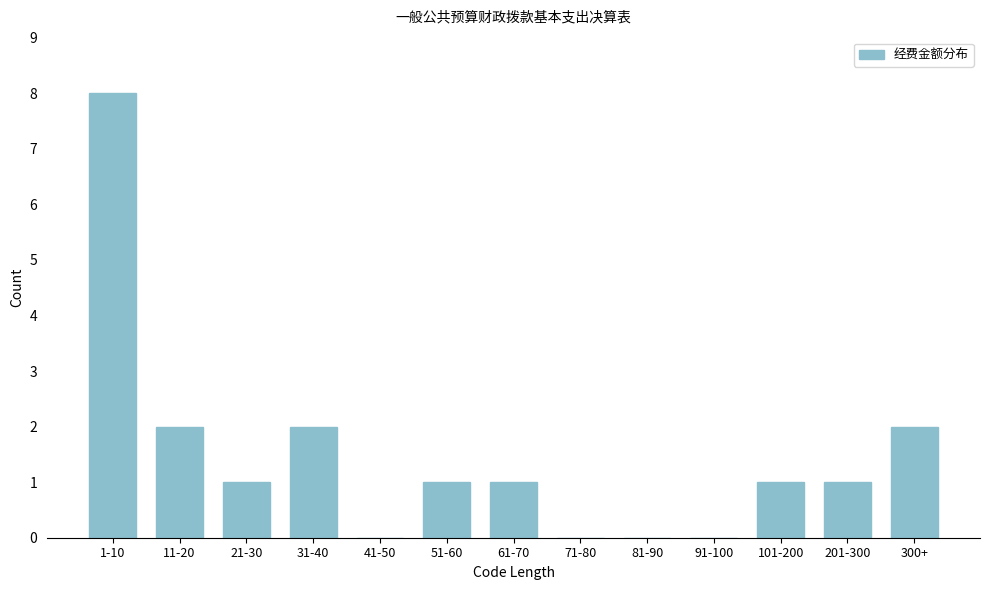

Reading left to right, what are all the values shown in this chart?

1-10=8	11-20=2	21-30=1	31-40=2	41-50=0	51-60=1	61-70=1	71-80=0	81-90=0	91-100=0	101-200=1	201-300=1	300+=2